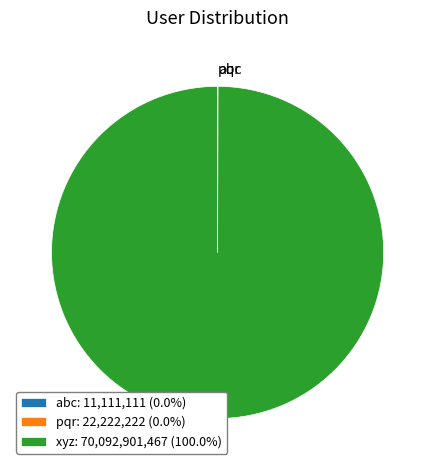

Is there any slice that represents more than half of the pie?

Yes